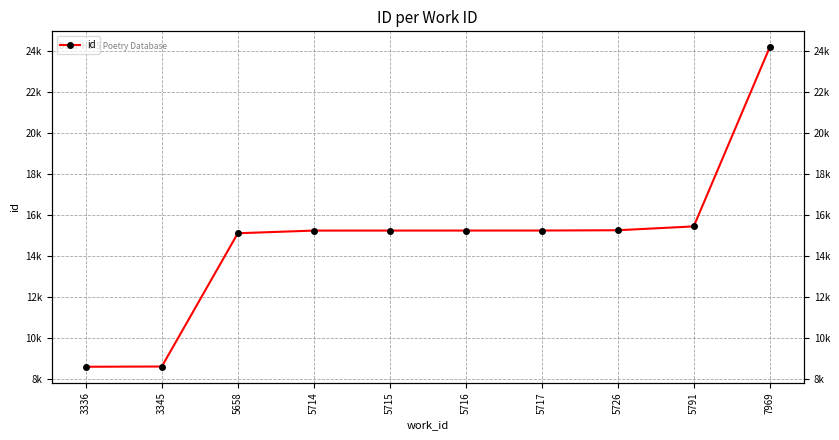

How many lines are shown in the chart?

1